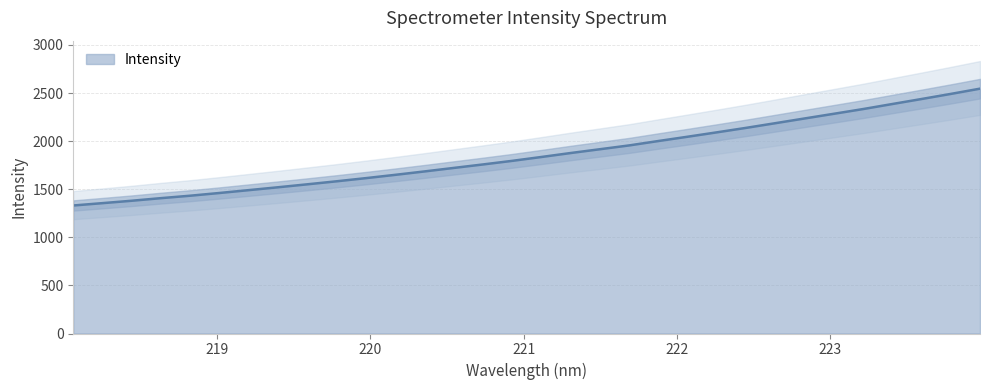

Rank the categories by value from highest to lowest.

223.9802, 223.7895, 223.5987, 223.408, 223.2172, 223.0264, 222.8355, 222.6447, 222.4538, 222.263, 222.0721, 221.8812, 221.6902, 221.4993, 221.3083, 221.1174, 220.9264, 220.7354, 220.5444, 220.3533, 220.1623, 219.9712, 219.7801, 219.589, 219.3979, 219.2067, 219.0156, 218.8244, 218.6332, 218.442, 218.2508, 218.0596